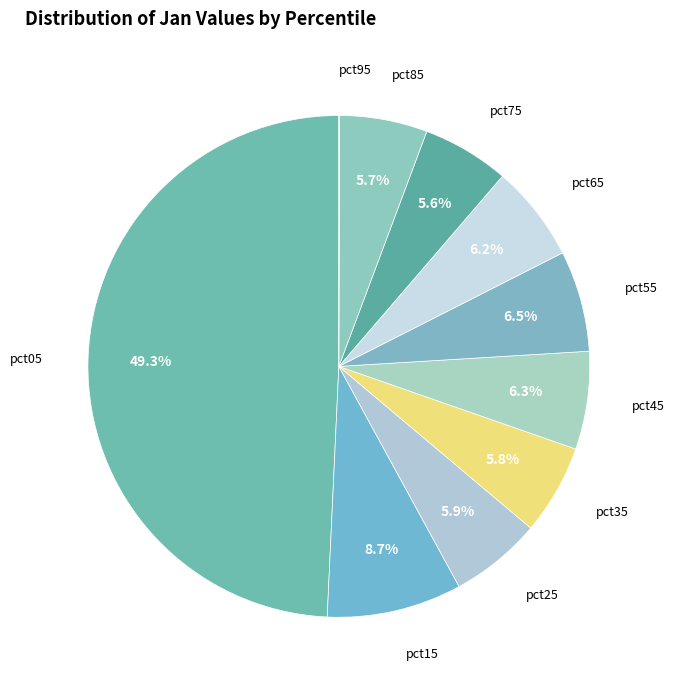

What percentage is NOT represented by pct35?

94.2%